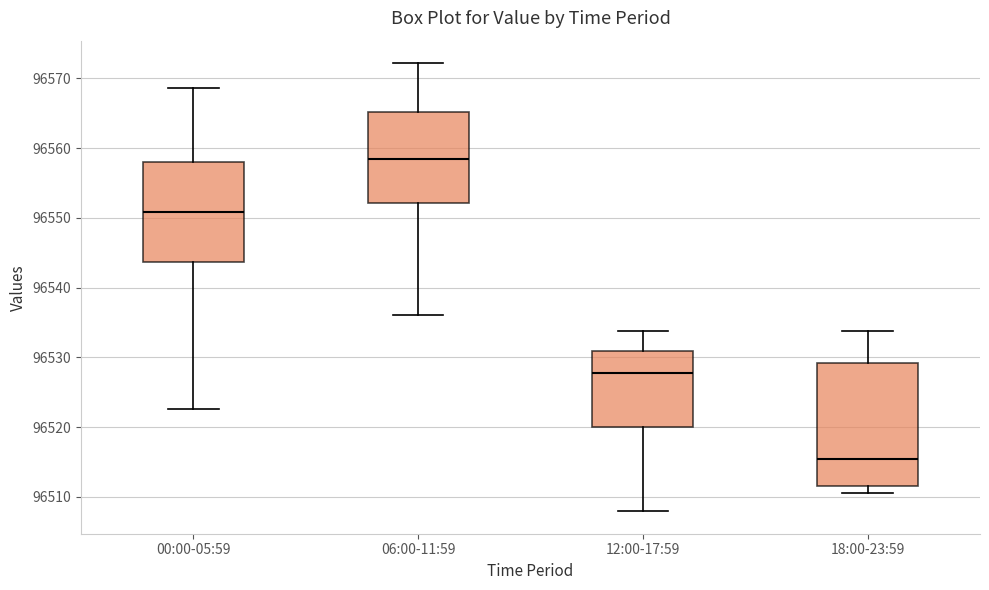

Where is the upper edge of the box for 12:00-17:59 on the y-axis? The values are not printed on the chart, so give them approximately, as read against the axis.

96531